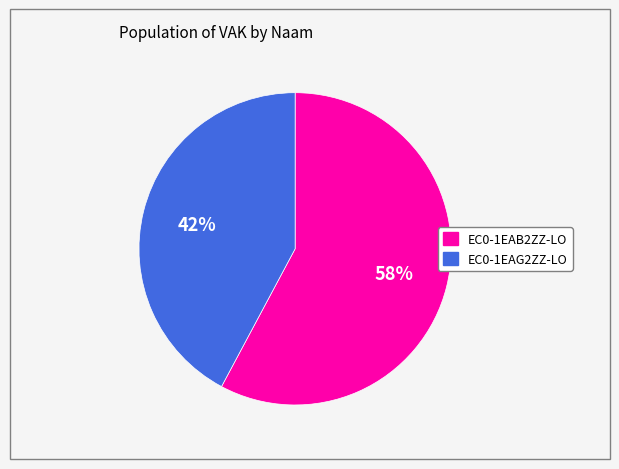

Between EC0-1EAG2ZZ-LO and EC0-1EAB2ZZ-LO, which is larger?

EC0-1EAB2ZZ-LO